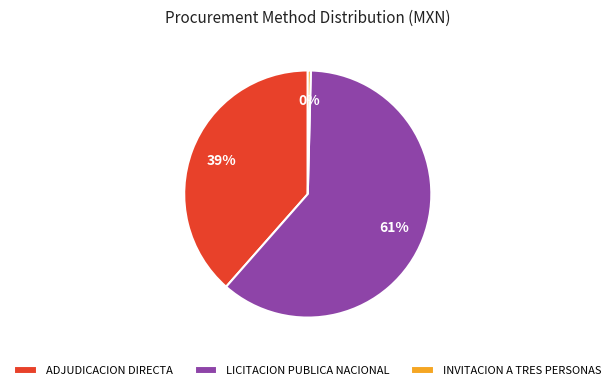

Which has a higher value, INVITACION A TRES PERSONAS or ADJUDICACION DIRECTA?

ADJUDICACION DIRECTA